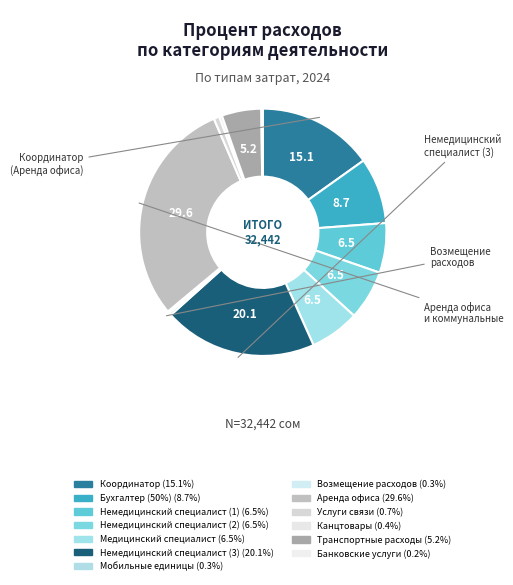

What is the smallest slice in the pie chart?

Банковские услуги